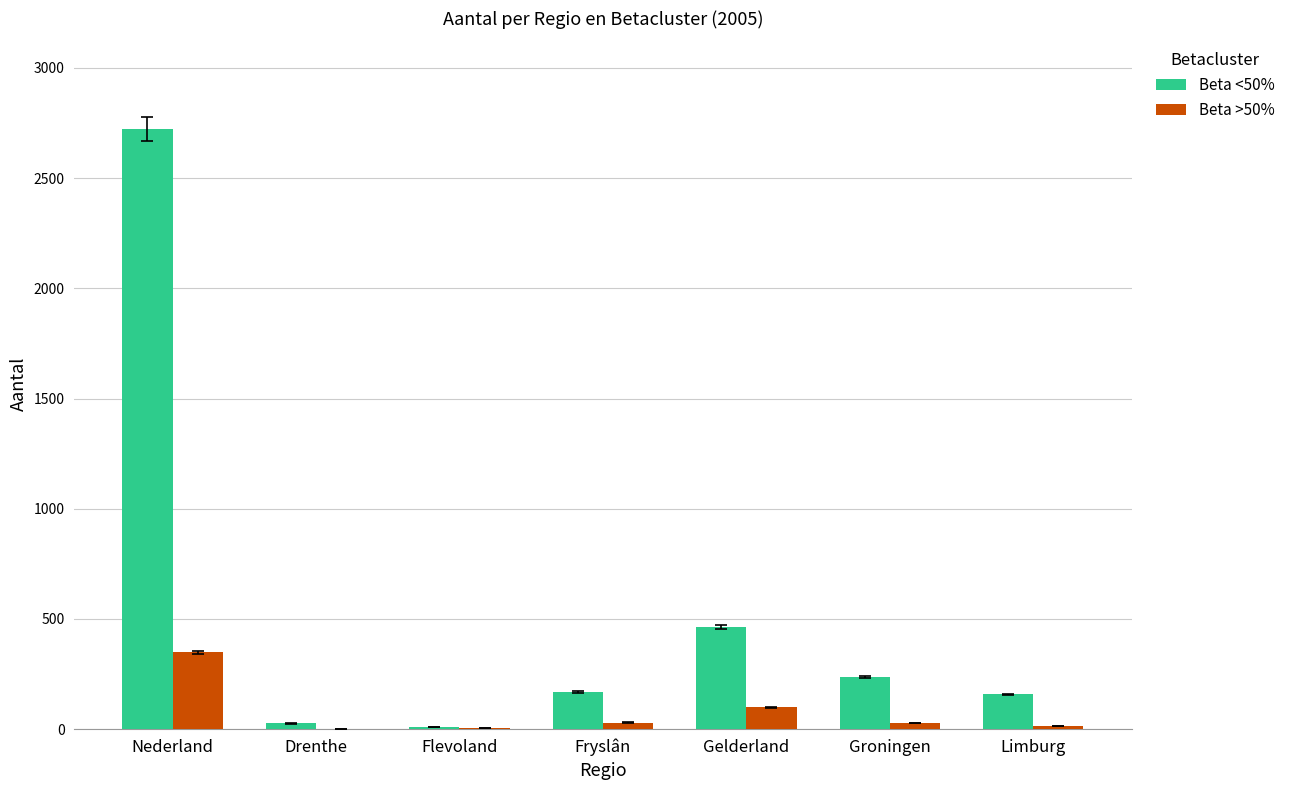

Which series has the largest total across all categories?

Beta <50%